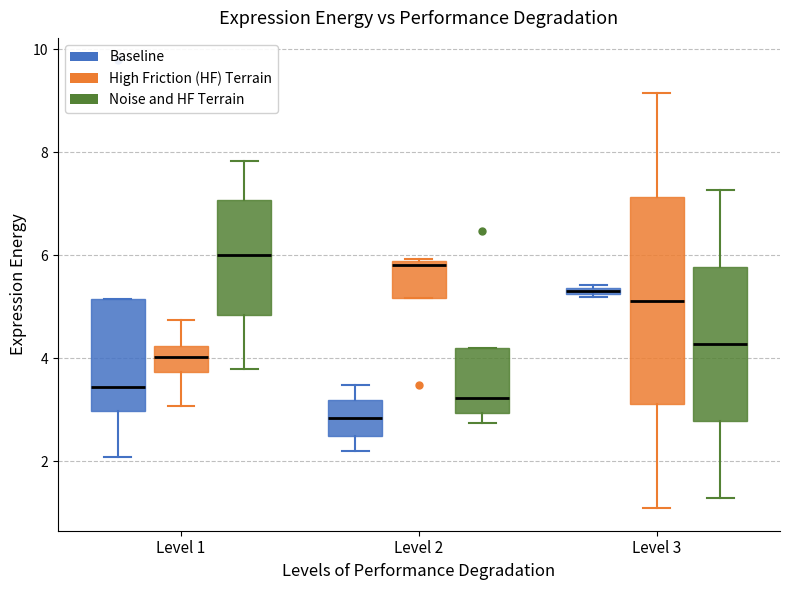

Where is the lower edge of the box for Level 1 (Baseline) on the y-axis? The values are not printed on the chart, so give them approximately, as read against the axis.

3.0